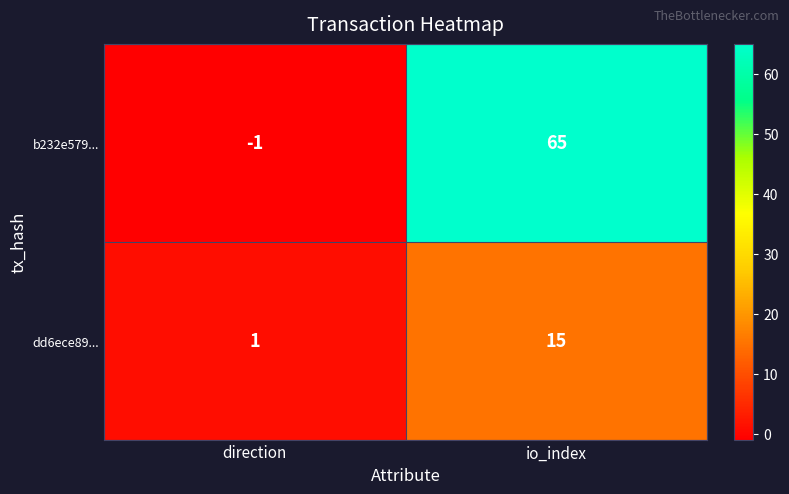

At which category does the chart reach its minimum across all series?

direction